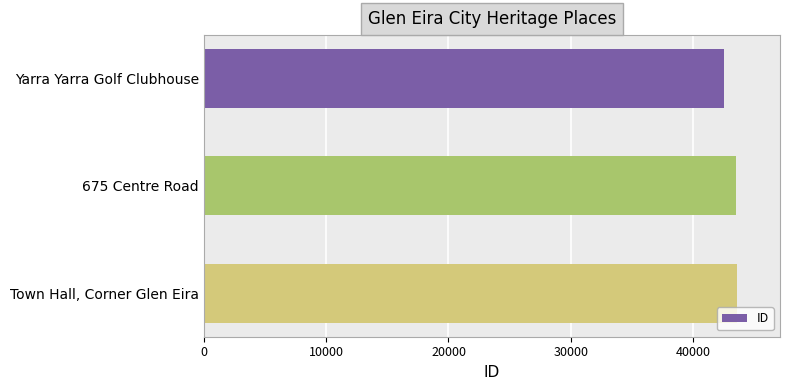

Does the chart contain stacked bars?

No